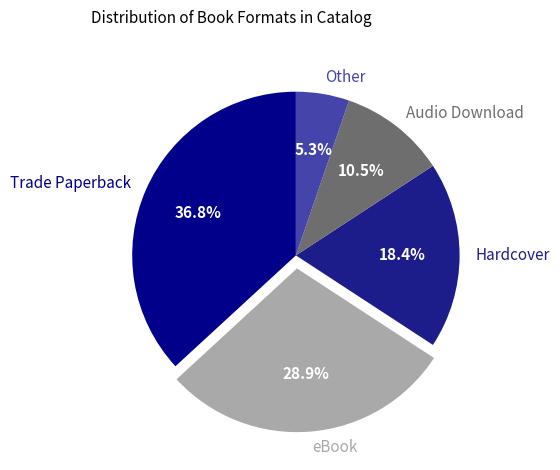

Count the number of slices in the pie.

5